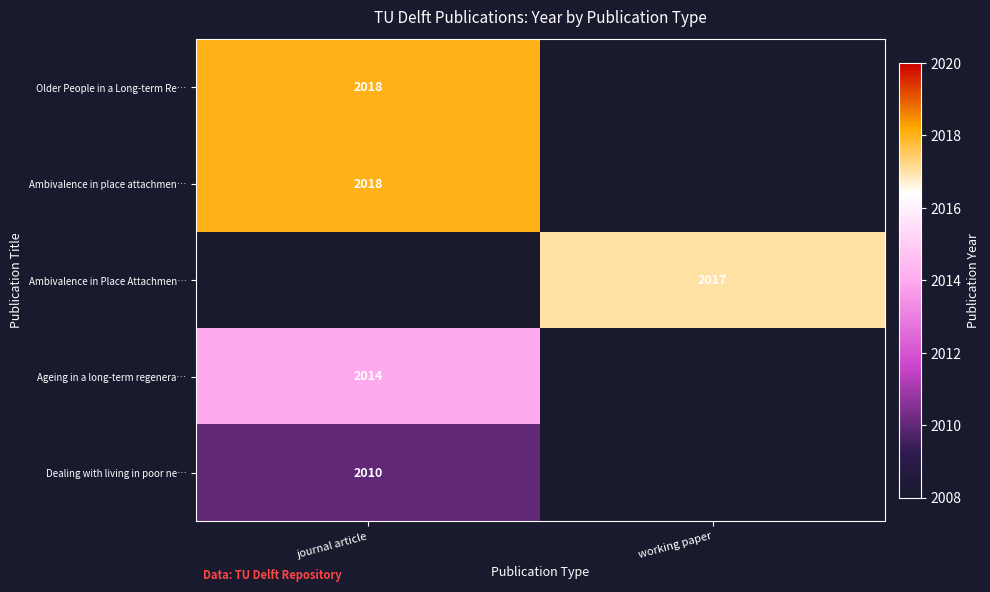

How many distinct data groups are displayed?

5